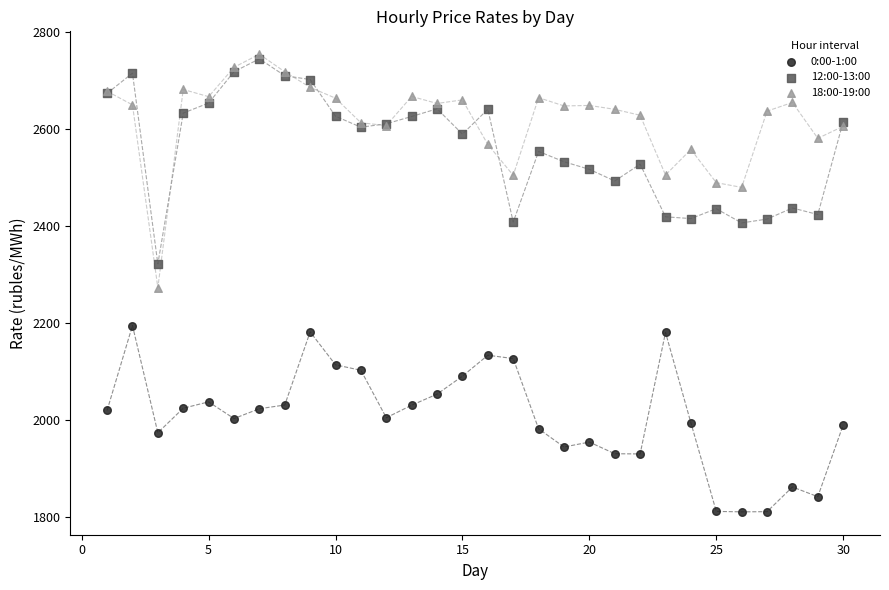

Which series reaches the minimum Y coordinate?

0:00-1:00